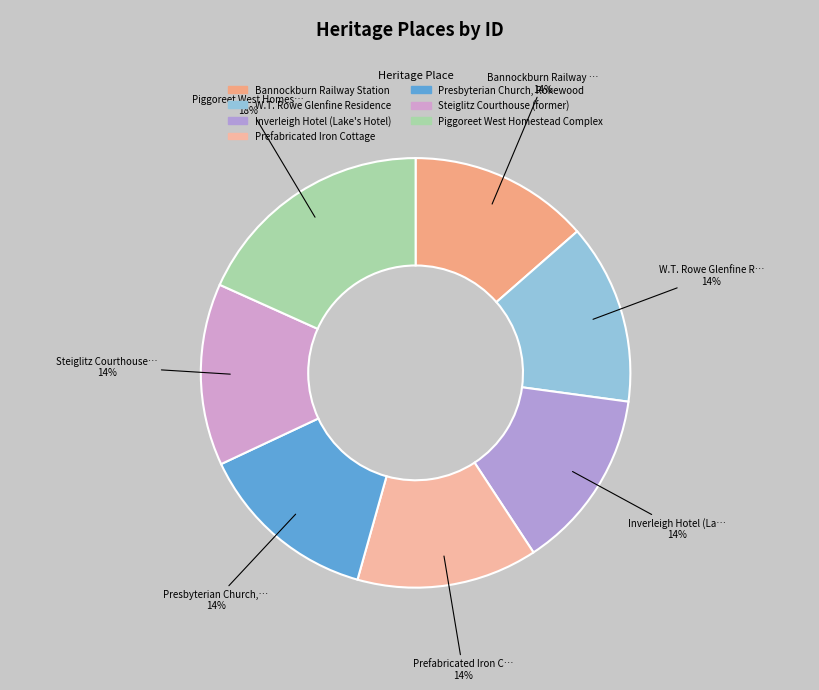

Which slice is the smallest?

Bannockburn Railway Station